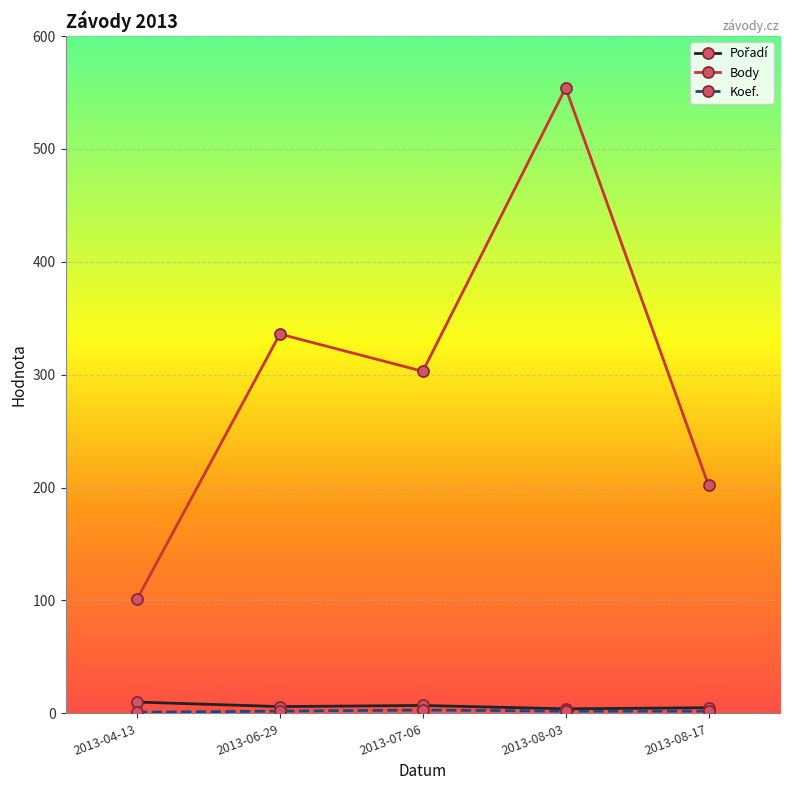

Which series changed the most between 2013-06-29 and 2013-08-17?

Body